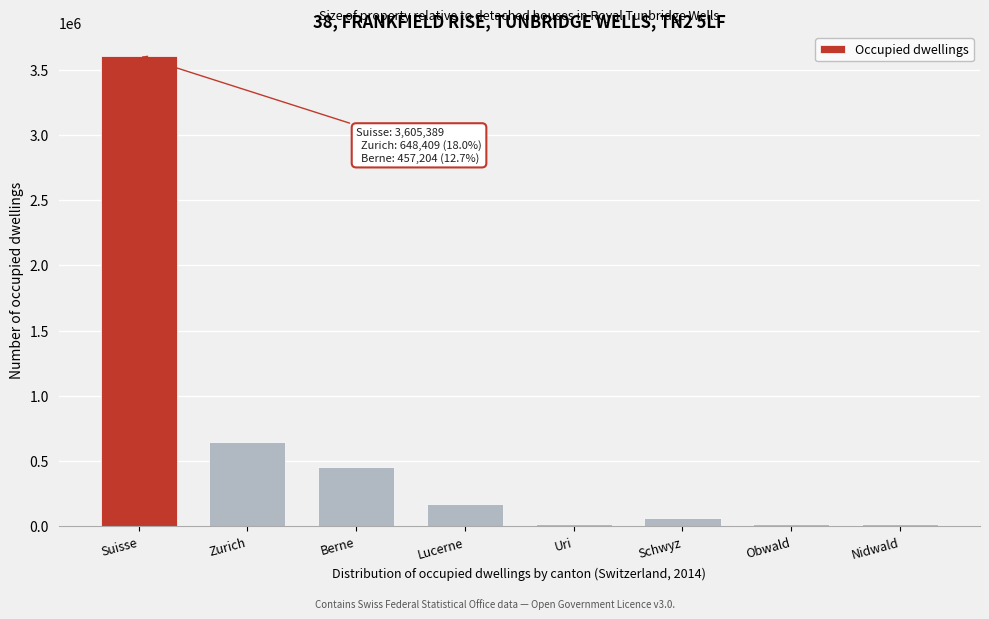

What is the difference between the maximum and second lowest values?

3590214